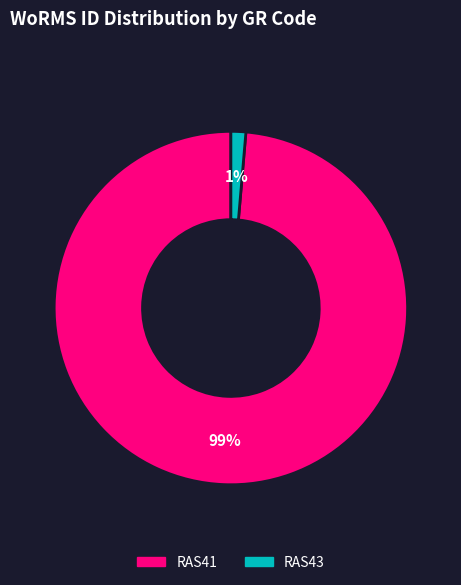

Count the number of slices in the pie.

2